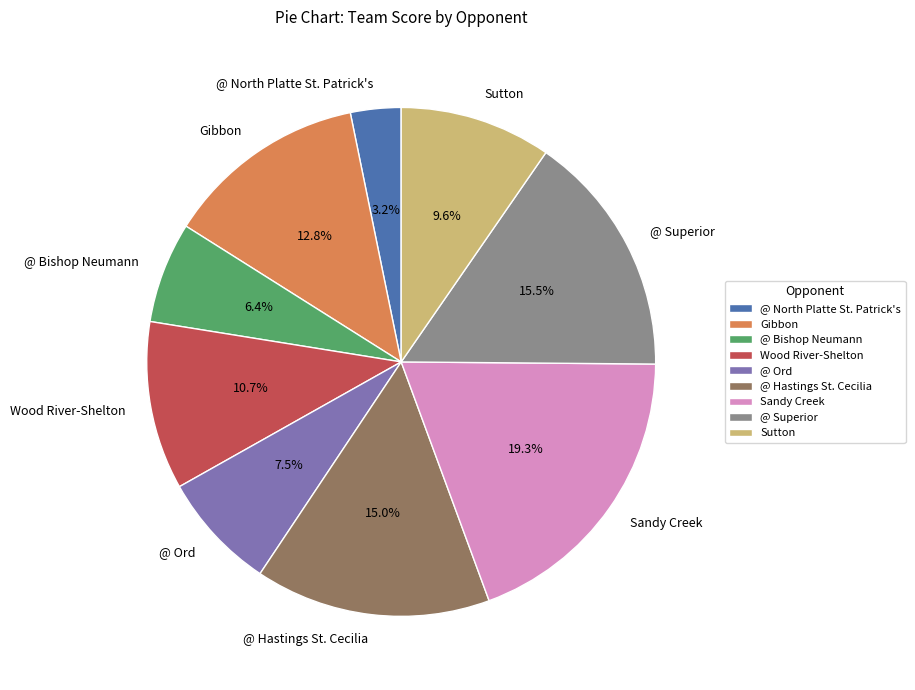

The @ Hastings St. Cecilia slice represents 21% of the pie. True or false?

False